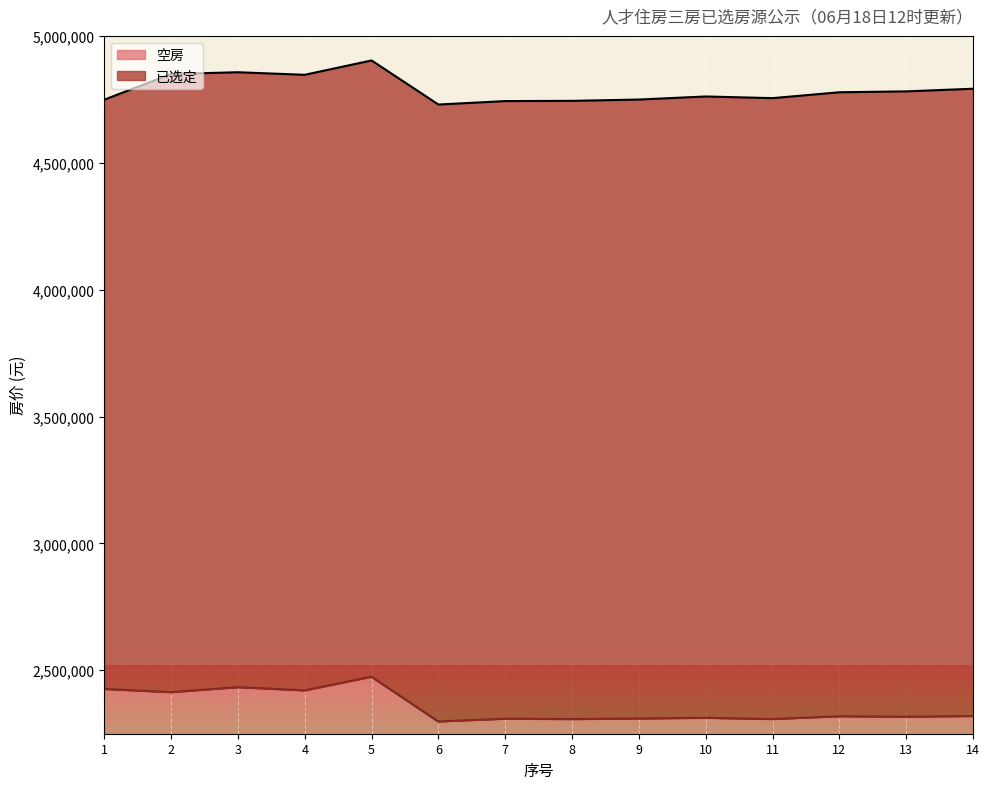

What is the greatest value displayed?

2474662